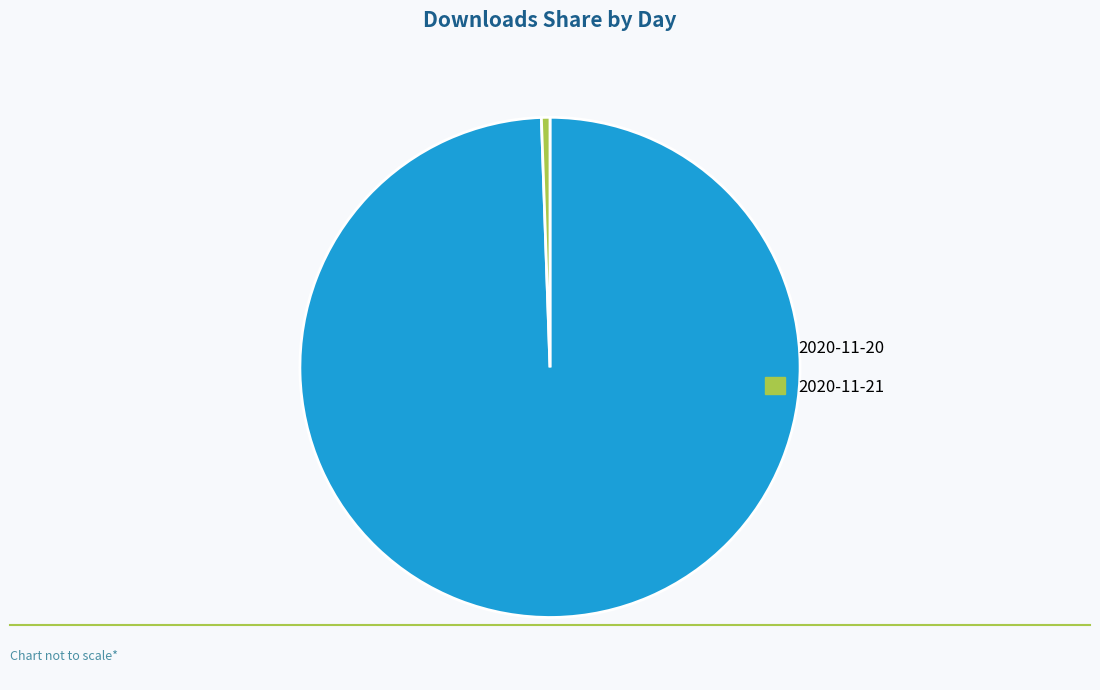

Does any single category account for the majority?

Yes